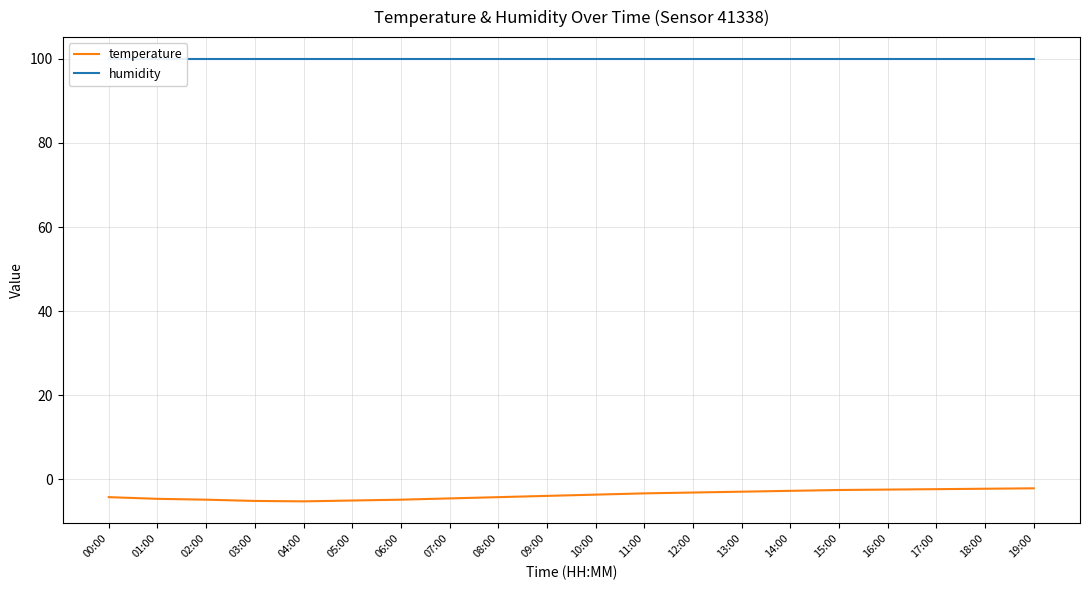

Reading left to right, extract all data points from this chart.

temperature: 00:00=-4.2	01:00=-4.6	02:00=-4.8	03:00=-5.1	04:00=-5.2	05:00=-5.0	06:00=-4.8	07:00=-4.5	08:00=-4.2	09:00=-3.9	10:00=-3.6	11:00=-3.3	12:00=-3.1	13:00=-2.9	14:00=-2.7	15:00=-2.5	16:00=-2.4	17:00=-2.3	18:00=-2.2	19:00=-2.1
humidity: 00:00=99.9	01:00=99.9	02:00=99.9	03:00=99.9	04:00=99.9	05:00=99.9	06:00=99.9	07:00=99.9	08:00=99.9	09:00=99.9	10:00=99.9	11:00=99.9	12:00=99.9	13:00=99.9	14:00=99.9	15:00=99.9	16:00=99.9	17:00=99.9	18:00=99.9	19:00=99.9